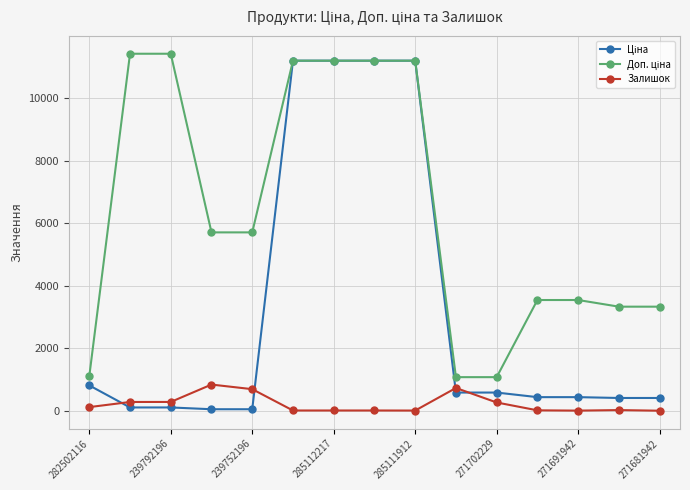

What is the maximum value shown in the chart?

11410.0